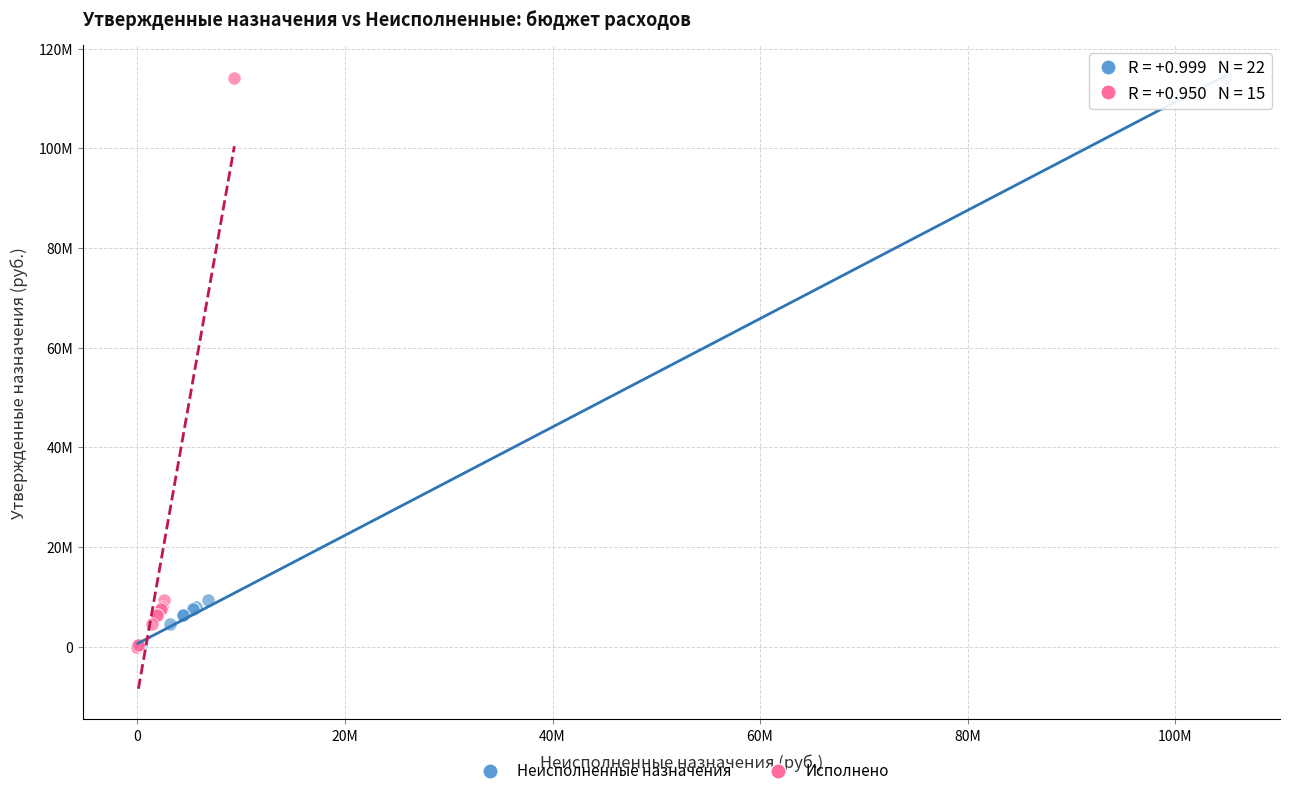

What are all the series names shown in the legend?

Неисполненные назначения, Исполнено